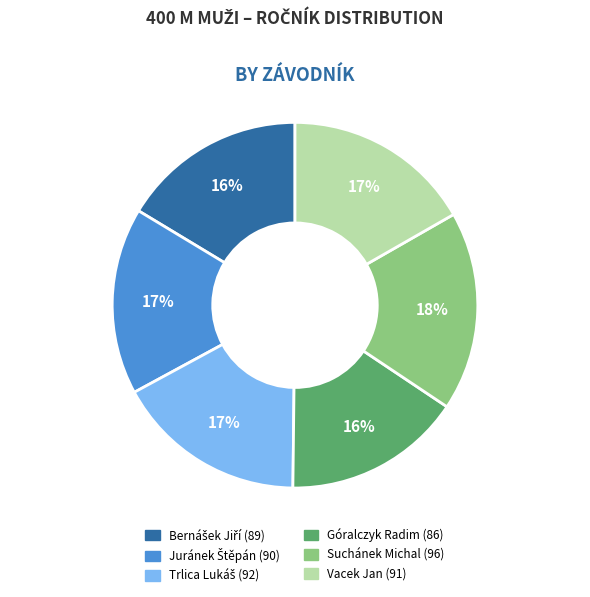

Between Suchánek Michal and Vacek Jan, which is larger?

Suchánek Michal